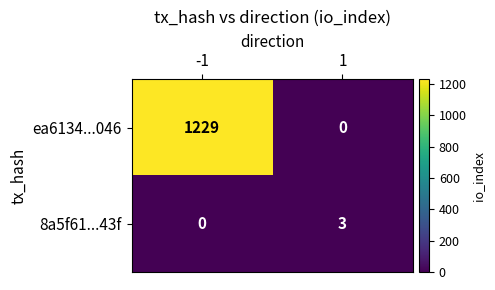

Which series has the largest range (max minus min)?

ea6134...046